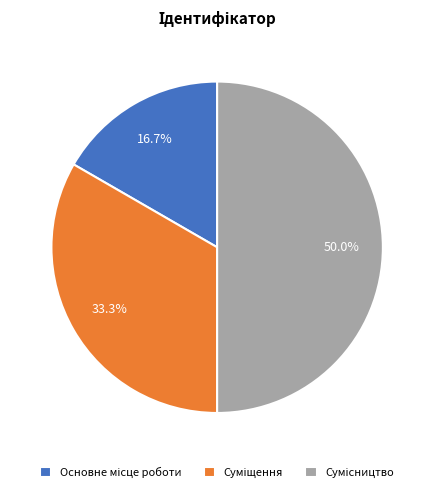

Is it true that Сумісництво is 50% of the pie?

True